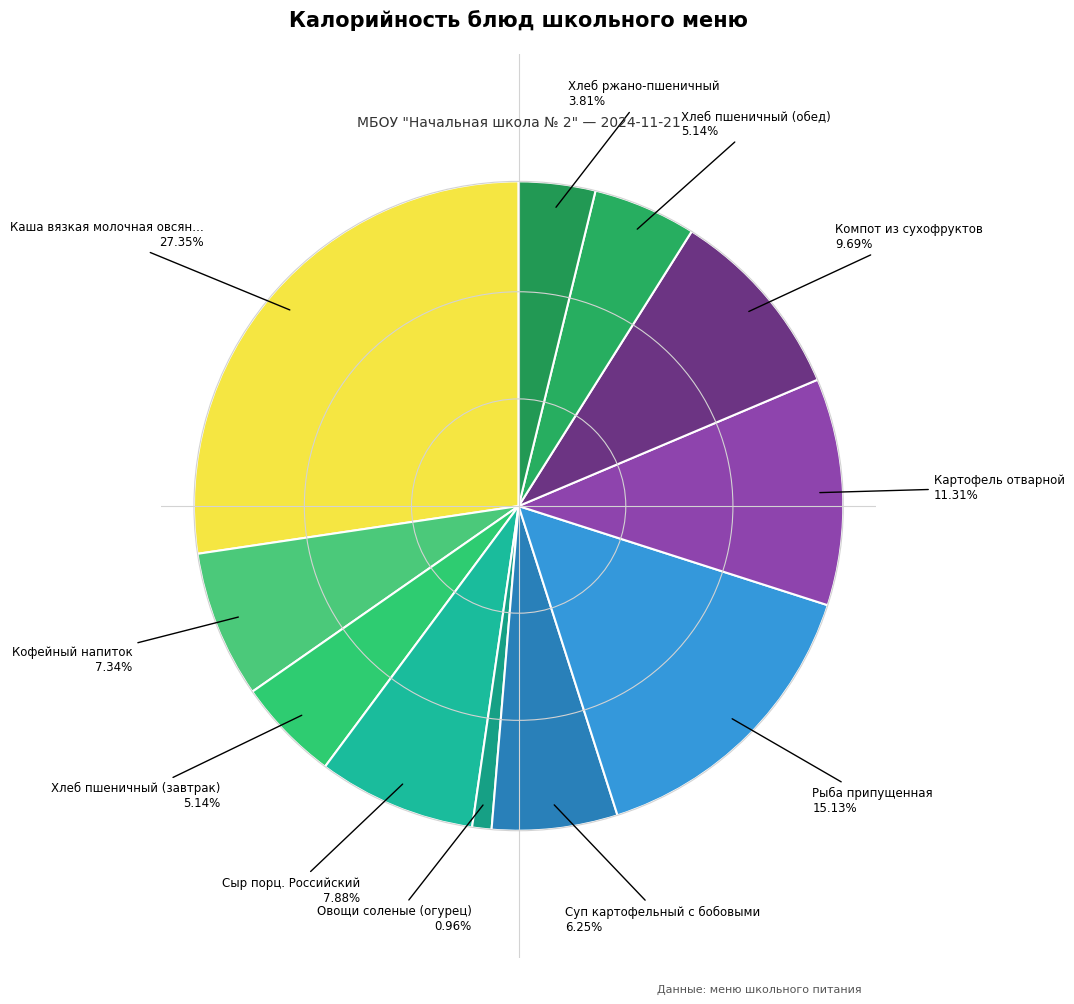

Does any single category account for the majority?

No